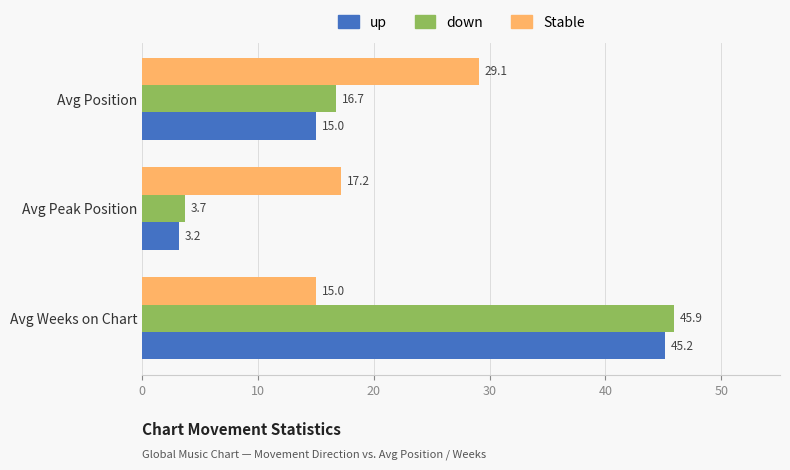

What is the spread (max minus min) of values at Avg Peak Position?

14.0